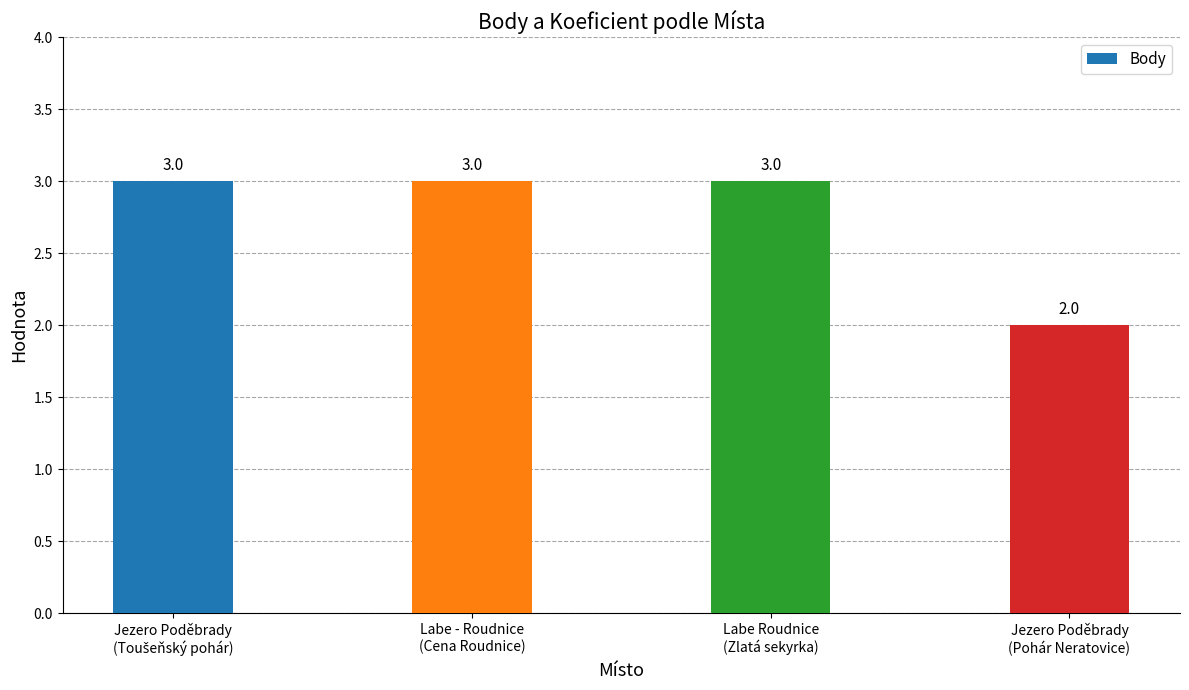

What is the value of the 2nd bar from the left?

3